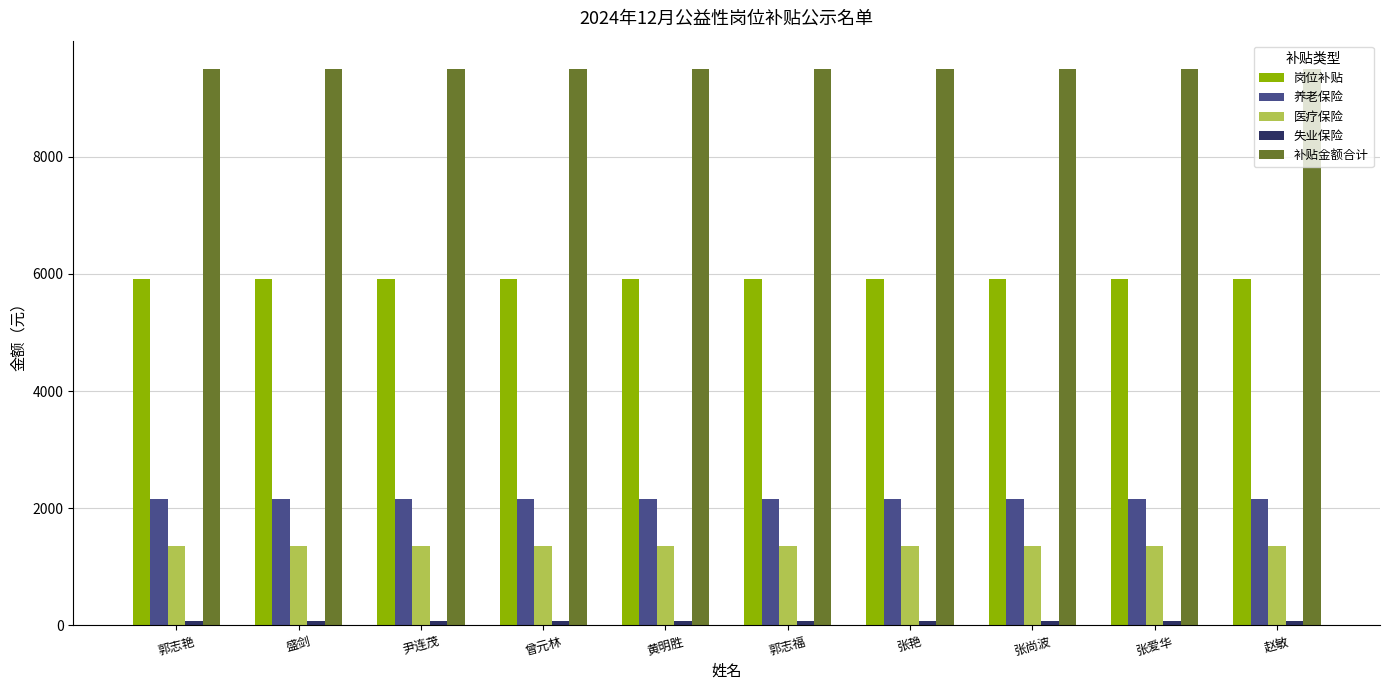

At how many categories does at least one series exceed 2376?

10